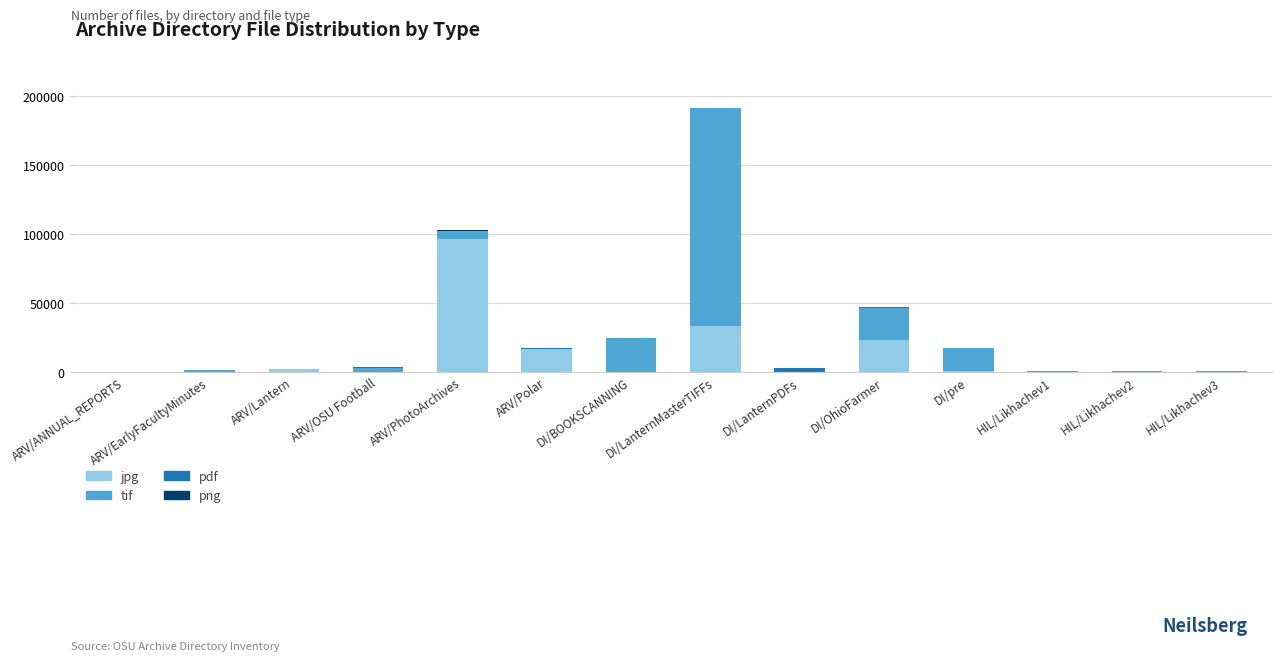

The jpg series shows 0 at ARV/EarlyFacultyMinutes. True or false?

True